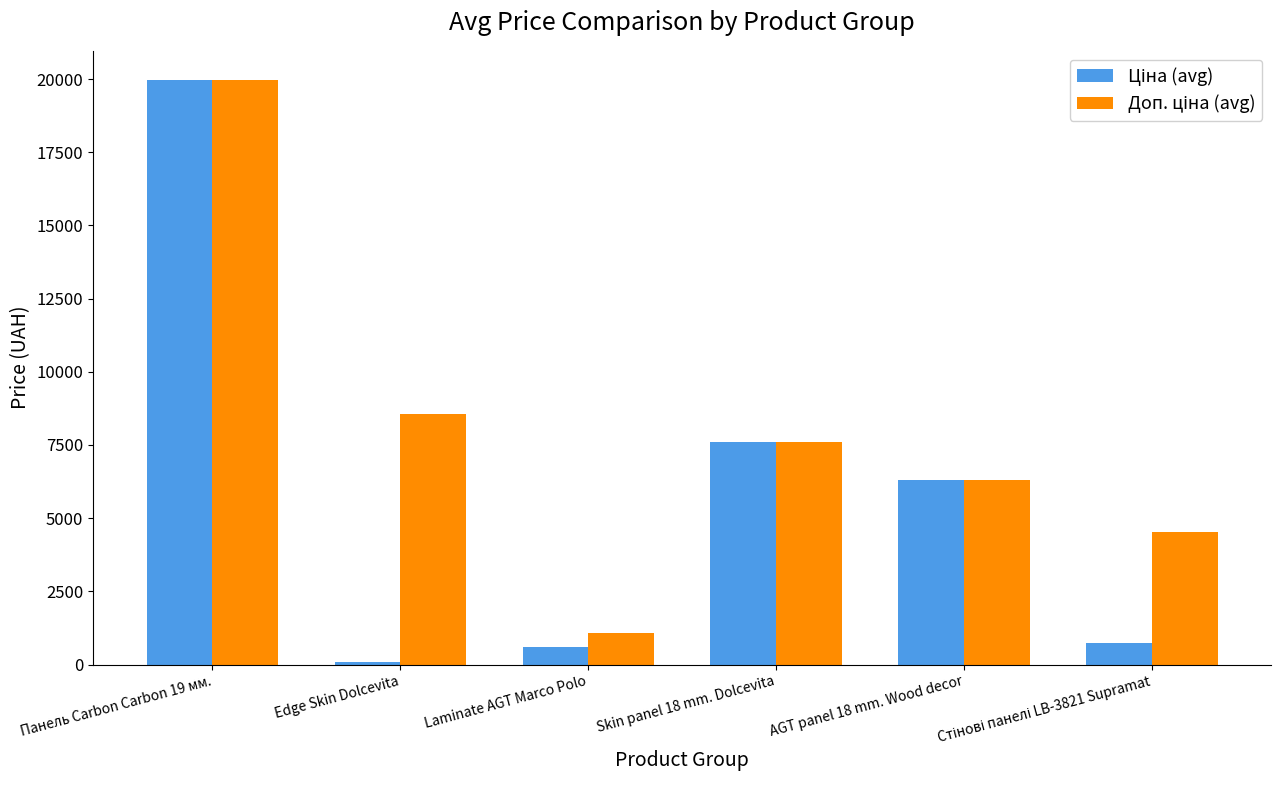

Which category has the lowest value across all series?

Edge Skin Dolcevita